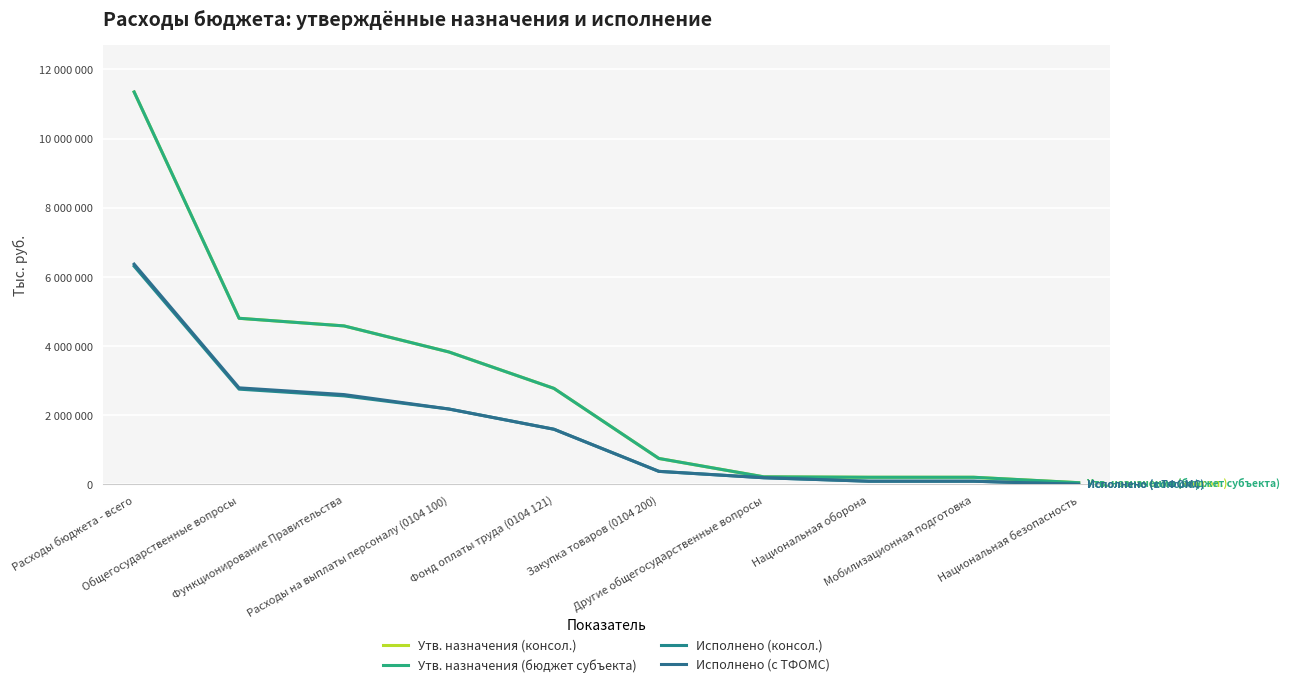

What is the difference between the maximum and minimum values in the Утв. назначения (бюджет субъекта) series?

11298100.0